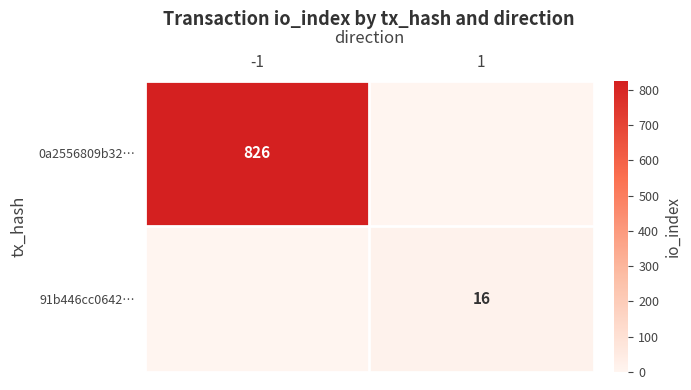

True or false: 0a2556809b32… has a value of 826 at -1.

True